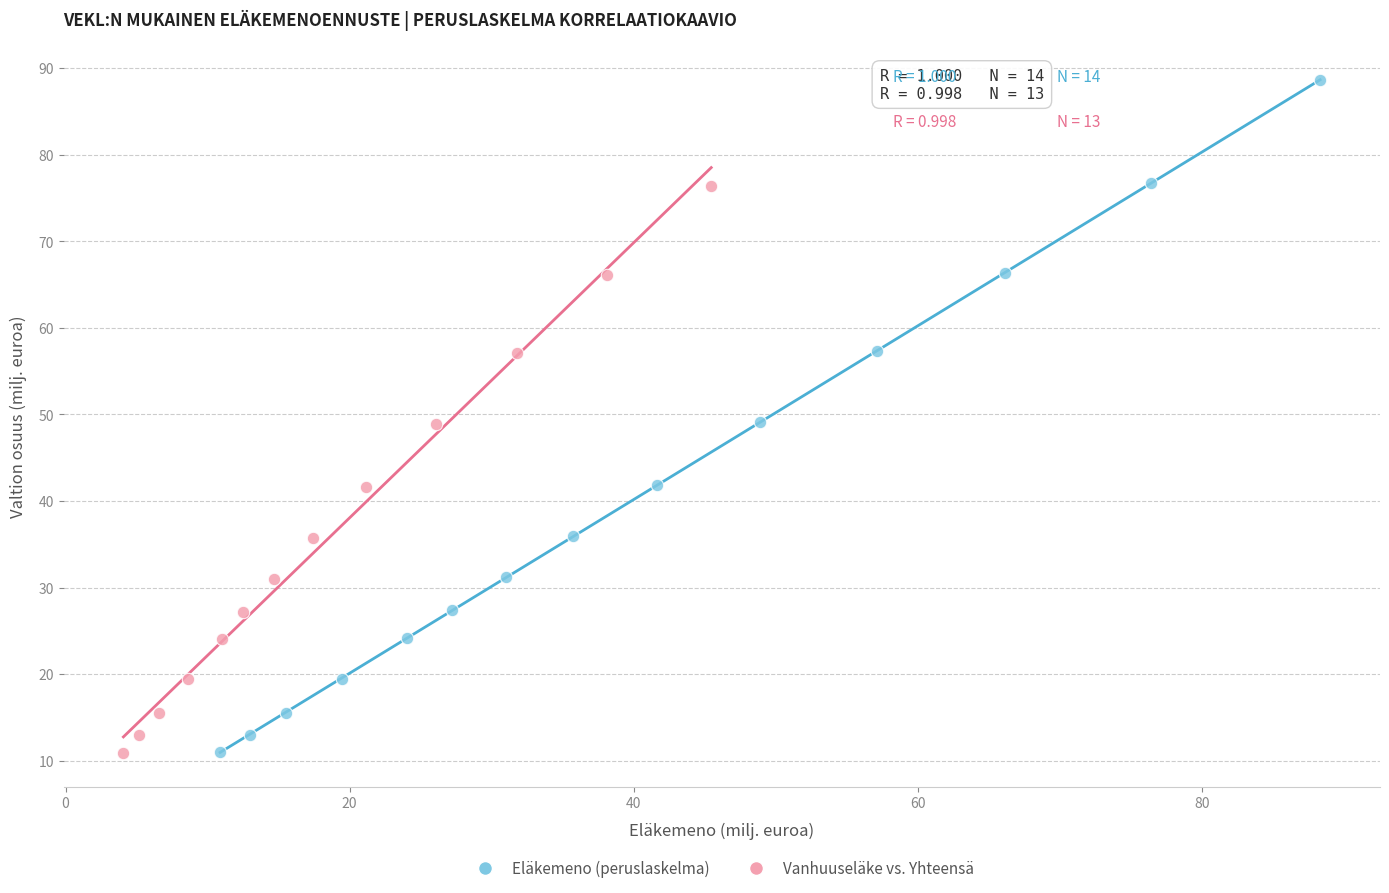

Which series has the largest Y range (max minus min)?

Eläkemeno (peruslaskelma)